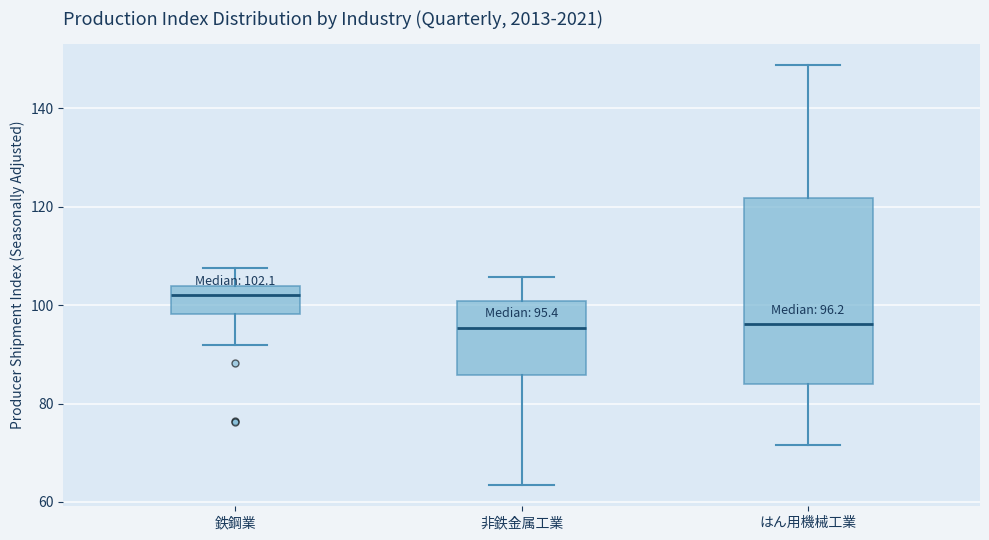

Comparing the boxes themselves (not the whiskers), which one is the tallest?

はん用機械工業